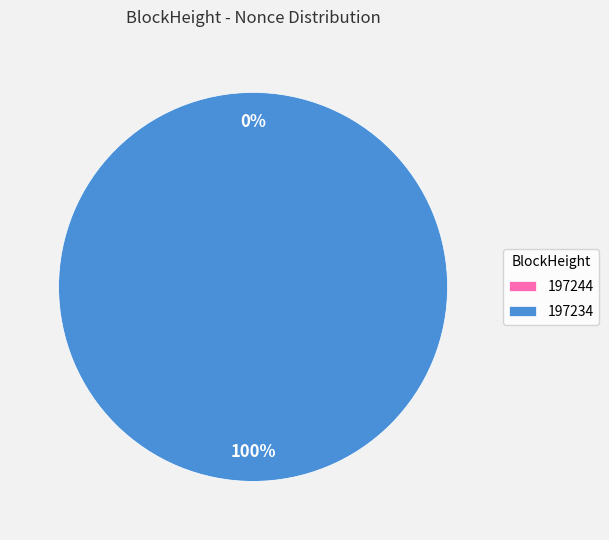

Which slice is the largest?

197234